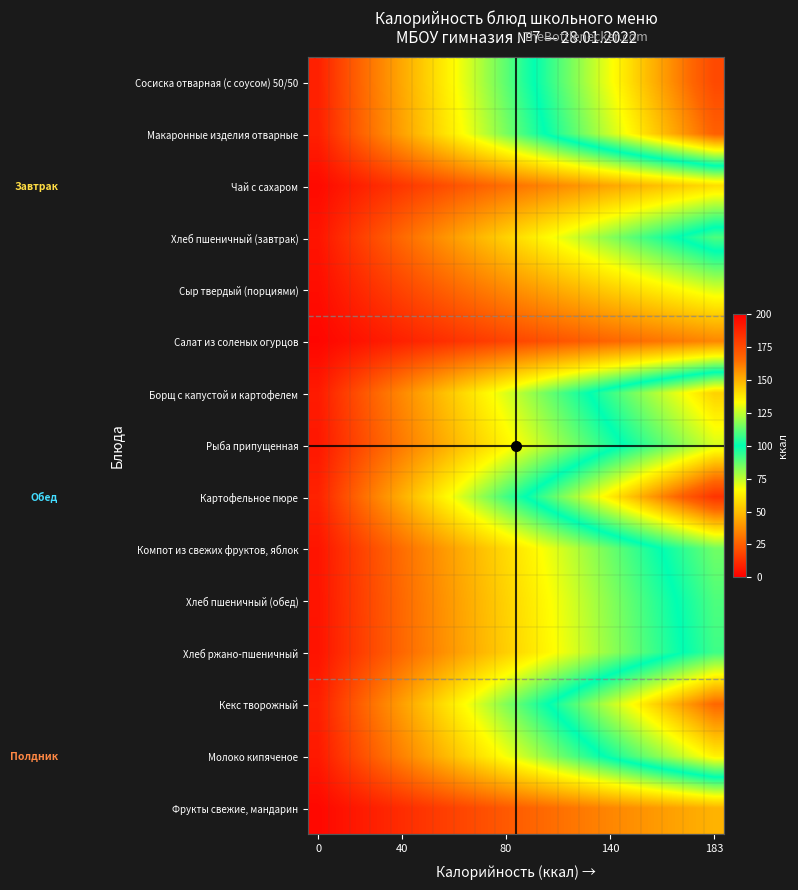

How many data points does each series have?

20